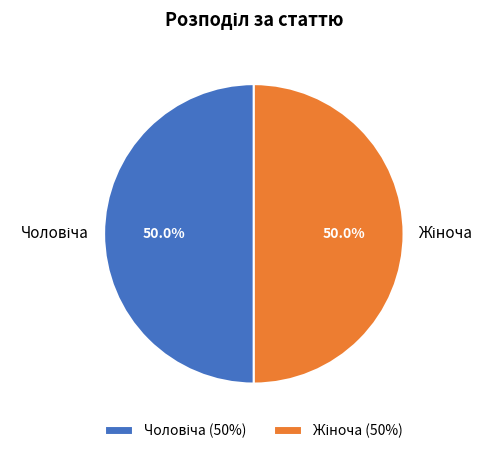

What is the largest slice in the pie chart?

Жіноча